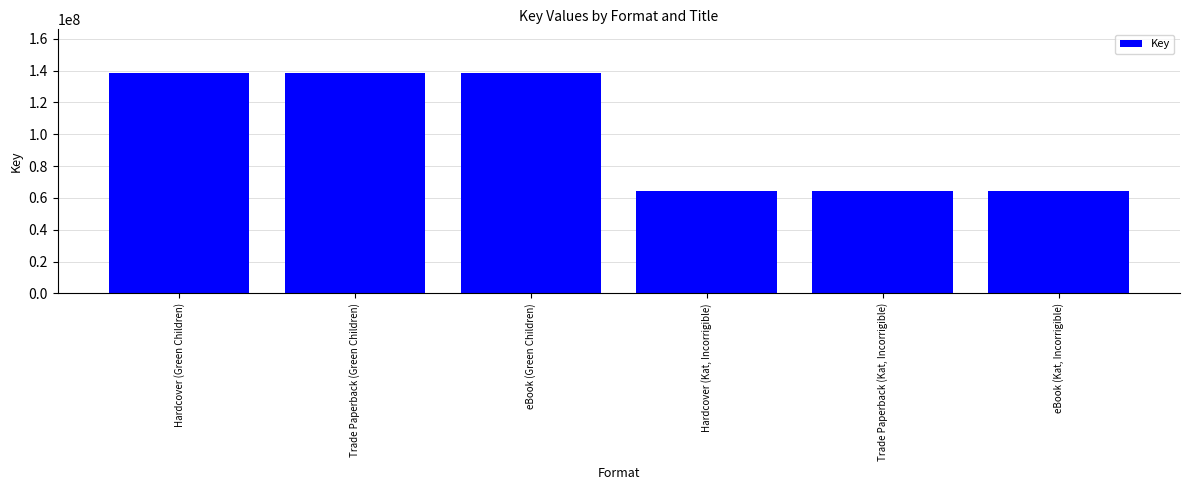

What is the greatest value displayed?

138301286